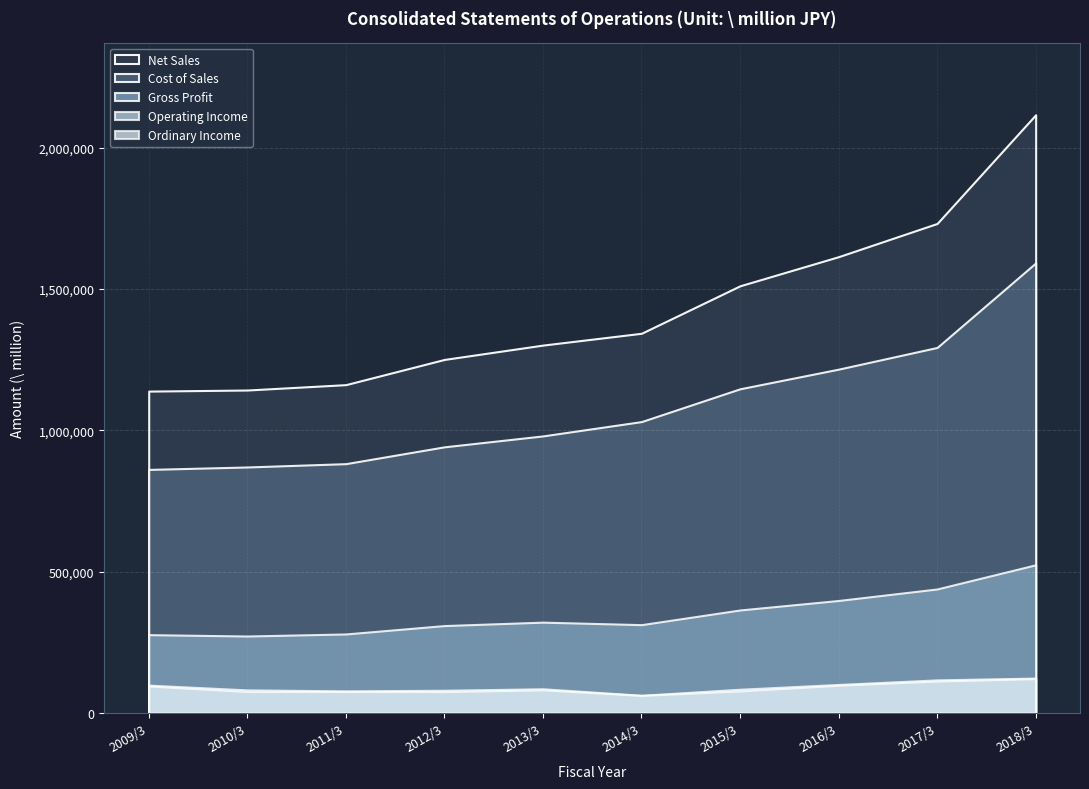

What is the difference between the maximum and second lowest values in the Gross Profit series?

247271